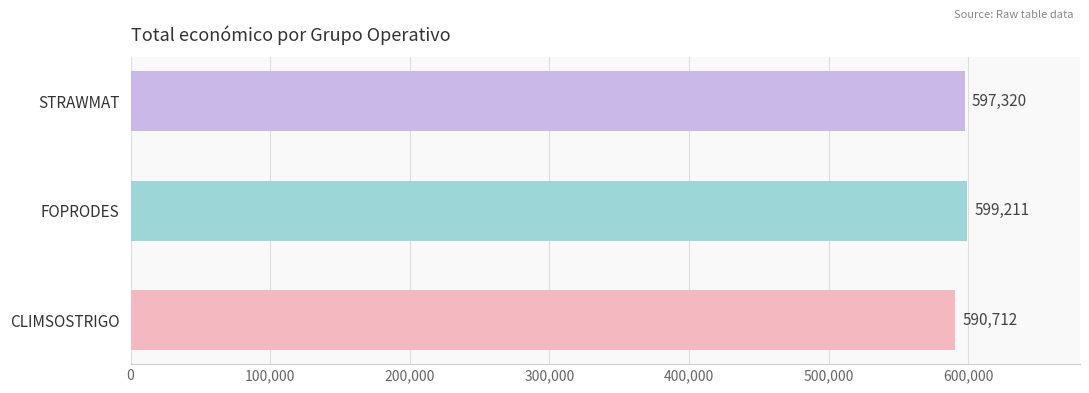

True or false: the data shows 590712 at CLIMSOSTRIGO.

True